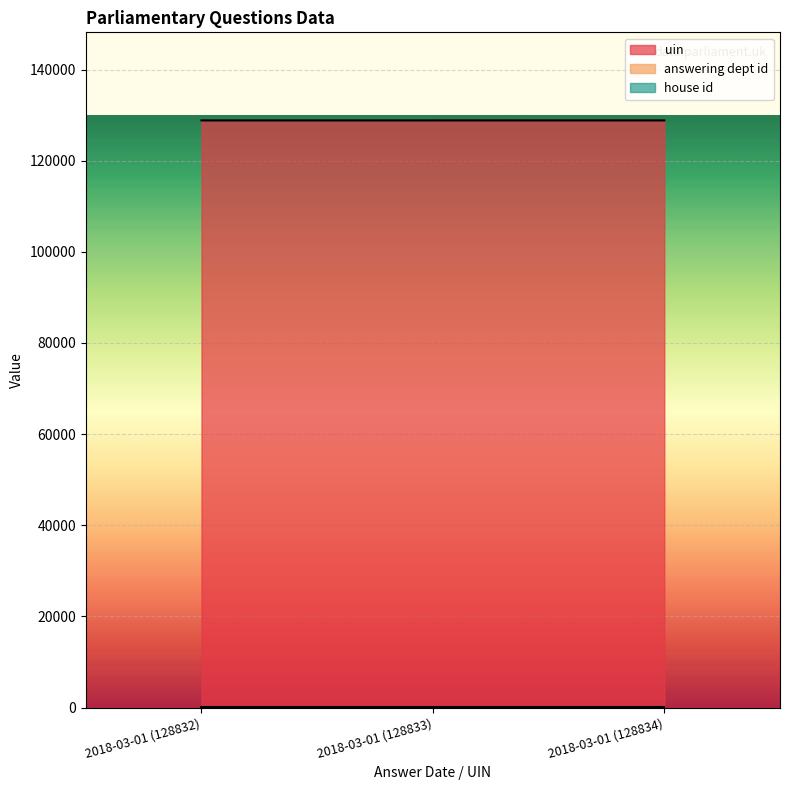

Where is uin nearest to the value 128833?

2018-03-01 (128833)